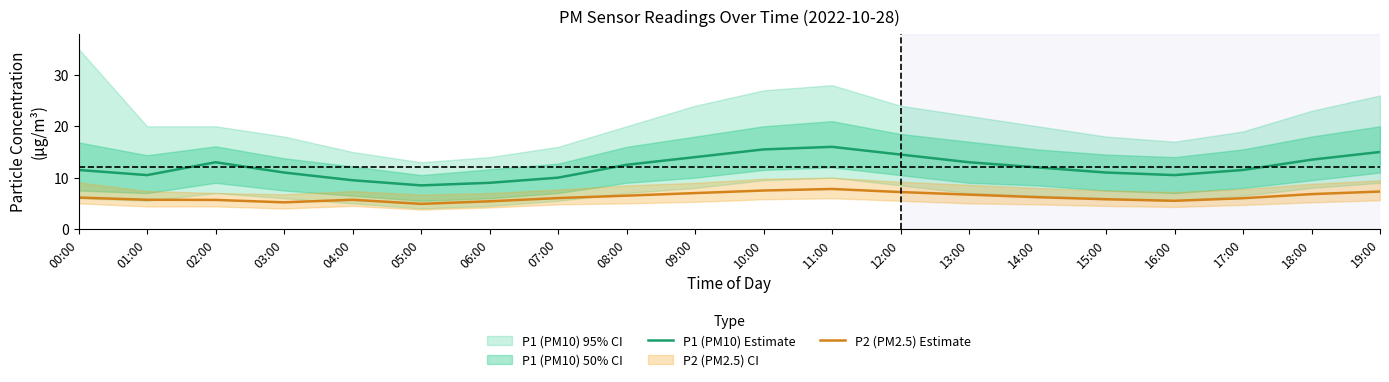

True or false: P1 (PM10) Estimate and P2 (PM2.5) Estimate intersect in this chart.

False